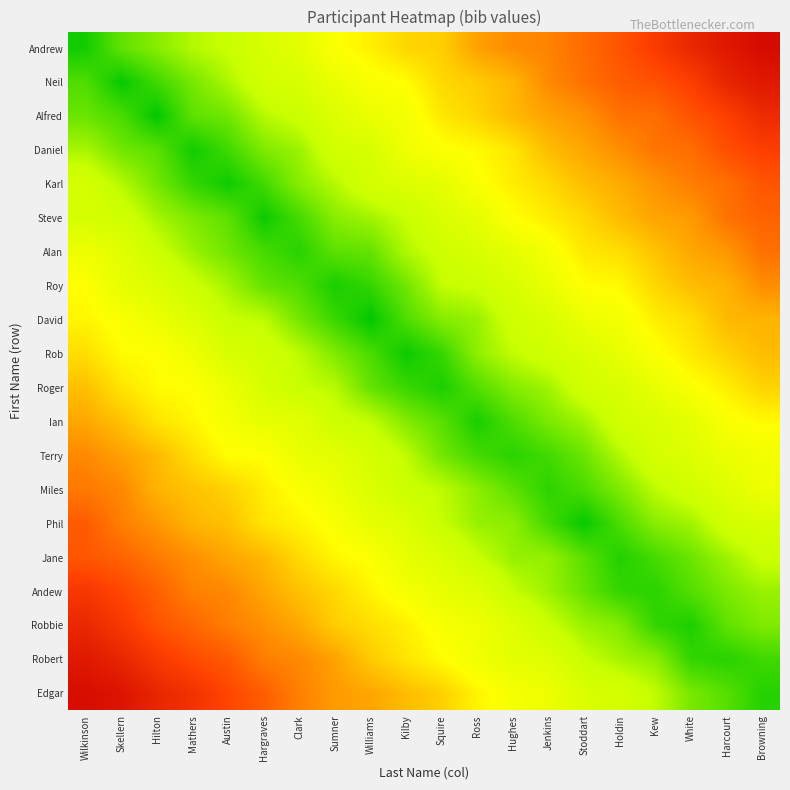

Reading right to left, what are all the values shown in this chart?

Andrew: Browning=1.0	Harcourt=0.9	White=0.9	Kew=0.8	Holdin=0.8	Stoddart=0.7	Jenkins=0.7	Hughes=0.6	Ross=0.6	Squire=0.5	Kilby=0.5	Williams=0.4	Sumner=0.4	Clark=0.3	Hargraves=0.3	Austin=0.2	Mathers=0.2	Hilton=0.1	Skellern=0.1	Wilkinson=0.0
Neil: Browning=0.9	Harcourt=0.9	White=0.8	Kew=0.8	Holdin=0.7	Stoddart=0.7	Jenkins=0.6	Hughes=0.6	Ross=0.5	Squire=0.5	Kilby=0.4	Williams=0.4	Sumner=0.3	Clark=0.3	Hargraves=0.2	Austin=0.2	Mathers=0.1	Hilton=0.1	Skellern=0.0	Wilkinson=0.1
Alfred: Browning=0.9	Harcourt=0.8	White=0.8	Kew=0.7	Holdin=0.7	Stoddart=0.6	Jenkins=0.6	Hughes=0.5	Ross=0.5	Squire=0.4	Kilby=0.4	Williams=0.3	Sumner=0.3	Clark=0.2	Hargraves=0.2	Austin=0.1	Mathers=0.1	Hilton=0.0	Skellern=0.1	Wilkinson=0.1
Daniel: Browning=0.8	Harcourt=0.8	White=0.7	Kew=0.7	Holdin=0.6	Stoddart=0.6	Jenkins=0.5	Hughes=0.5	Ross=0.4	Squire=0.4	Kilby=0.3	Williams=0.3	Sumner=0.2	Clark=0.2	Hargraves=0.1	Austin=0.1	Mathers=0.0	Hilton=0.1	Skellern=0.1	Wilkinson=0.2
Karl: Browning=0.8	Harcourt=0.7	White=0.7	Kew=0.6	Holdin=0.6	Stoddart=0.5	Jenkins=0.5	Hughes=0.4	Ross=0.4	Squire=0.3	Kilby=0.3	Williams=0.2	Sumner=0.2	Clark=0.1	Hargraves=0.1	Austin=0.0	Mathers=0.1	Hilton=0.1	Skellern=0.2	Wilkinson=0.2
Steve: Browning=0.7	Harcourt=0.7	White=0.6	Kew=0.6	Holdin=0.5	Stoddart=0.5	Jenkins=0.4	Hughes=0.4	Ross=0.3	Squire=0.3	Kilby=0.2	Williams=0.2	Sumner=0.1	Clark=0.1	Hargraves=0.0	Austin=0.1	Mathers=0.1	Hilton=0.2	Skellern=0.2	Wilkinson=0.3
Alan: Browning=0.7	Harcourt=0.6	White=0.6	Kew=0.5	Holdin=0.5	Stoddart=0.4	Jenkins=0.4	Hughes=0.3	Ross=0.3	Squire=0.2	Kilby=0.2	Williams=0.1	Sumner=0.1	Clark=0.0	Hargraves=0.1	Austin=0.1	Mathers=0.2	Hilton=0.2	Skellern=0.3	Wilkinson=0.3
Roy: Browning=0.6	Harcourt=0.6	White=0.5	Kew=0.5	Holdin=0.4	Stoddart=0.4	Jenkins=0.3	Hughes=0.3	Ross=0.2	Squire=0.2	Kilby=0.1	Williams=0.1	Sumner=0.0	Clark=0.1	Hargraves=0.1	Austin=0.2	Mathers=0.2	Hilton=0.3	Skellern=0.3	Wilkinson=0.4
David: Browning=0.6	Harcourt=0.5	White=0.5	Kew=0.4	Holdin=0.4	Stoddart=0.3	Jenkins=0.3	Hughes=0.2	Ross=0.2	Squire=0.1	Kilby=0.1	Williams=0.0	Sumner=0.1	Clark=0.1	Hargraves=0.2	Austin=0.2	Mathers=0.3	Hilton=0.3	Skellern=0.4	Wilkinson=0.4
Rob: Browning=0.5	Harcourt=0.5	White=0.4	Kew=0.4	Holdin=0.3	Stoddart=0.3	Jenkins=0.2	Hughes=0.2	Ross=0.1	Squire=0.1	Kilby=0.0	Williams=0.1	Sumner=0.1	Clark=0.2	Hargraves=0.2	Austin=0.3	Mathers=0.3	Hilton=0.4	Skellern=0.4	Wilkinson=0.5
Roger: Browning=0.5	Harcourt=0.4	White=0.4	Kew=0.3	Holdin=0.3	Stoddart=0.2	Jenkins=0.2	Hughes=0.1	Ross=0.1	Squire=0.0	Kilby=0.1	Williams=0.1	Sumner=0.2	Clark=0.2	Hargraves=0.3	Austin=0.3	Mathers=0.4	Hilton=0.4	Skellern=0.5	Wilkinson=0.5
Ian: Browning=0.4	Harcourt=0.4	White=0.3	Kew=0.3	Holdin=0.2	Stoddart=0.2	Jenkins=0.1	Hughes=0.1	Ross=0.0	Squire=0.1	Kilby=0.1	Williams=0.2	Sumner=0.2	Clark=0.3	Hargraves=0.3	Austin=0.4	Mathers=0.4	Hilton=0.5	Skellern=0.5	Wilkinson=0.6
Terry: Browning=0.4	Harcourt=0.3	White=0.3	Kew=0.2	Holdin=0.2	Stoddart=0.1	Jenkins=0.1	Hughes=0.0	Ross=0.1	Squire=0.1	Kilby=0.2	Williams=0.2	Sumner=0.3	Clark=0.3	Hargraves=0.4	Austin=0.4	Mathers=0.5	Hilton=0.5	Skellern=0.6	Wilkinson=0.6
Miles: Browning=0.3	Harcourt=0.3	White=0.2	Kew=0.2	Holdin=0.1	Stoddart=0.1	Jenkins=0.0	Hughes=0.1	Ross=0.1	Squire=0.2	Kilby=0.2	Williams=0.3	Sumner=0.3	Clark=0.4	Hargraves=0.4	Austin=0.5	Mathers=0.5	Hilton=0.6	Skellern=0.6	Wilkinson=0.7
Phil: Browning=0.3	Harcourt=0.2	White=0.2	Kew=0.1	Holdin=0.1	Stoddart=0.0	Jenkins=0.1	Hughes=0.1	Ross=0.2	Squire=0.2	Kilby=0.3	Williams=0.3	Sumner=0.4	Clark=0.4	Hargraves=0.5	Austin=0.5	Mathers=0.6	Hilton=0.6	Skellern=0.7	Wilkinson=0.7
Jane: Browning=0.2	Harcourt=0.2	White=0.1	Kew=0.1	Holdin=0.0	Stoddart=0.1	Jenkins=0.1	Hughes=0.2	Ross=0.2	Squire=0.3	Kilby=0.3	Williams=0.4	Sumner=0.4	Clark=0.5	Hargraves=0.5	Austin=0.6	Mathers=0.6	Hilton=0.7	Skellern=0.7	Wilkinson=0.8
Andew: Browning=0.2	Harcourt=0.1	White=0.1	Kew=0.0	Holdin=0.1	Stoddart=0.1	Jenkins=0.2	Hughes=0.2	Ross=0.3	Squire=0.3	Kilby=0.4	Williams=0.4	Sumner=0.5	Clark=0.5	Hargraves=0.6	Austin=0.6	Mathers=0.7	Hilton=0.7	Skellern=0.8	Wilkinson=0.8
Robbie: Browning=0.1	Harcourt=0.1	White=0.0	Kew=0.1	Holdin=0.1	Stoddart=0.2	Jenkins=0.2	Hughes=0.3	Ross=0.3	Squire=0.4	Kilby=0.4	Williams=0.5	Sumner=0.5	Clark=0.6	Hargraves=0.6	Austin=0.7	Mathers=0.7	Hilton=0.8	Skellern=0.8	Wilkinson=0.9
Robert: Browning=0.1	Harcourt=0.0	White=0.1	Kew=0.1	Holdin=0.2	Stoddart=0.2	Jenkins=0.3	Hughes=0.3	Ross=0.4	Squire=0.4	Kilby=0.5	Williams=0.5	Sumner=0.6	Clark=0.6	Hargraves=0.7	Austin=0.7	Mathers=0.8	Hilton=0.8	Skellern=0.9	Wilkinson=0.9
Edgar: Browning=0.0	Harcourt=0.1	White=0.1	Kew=0.2	Holdin=0.2	Stoddart=0.3	Jenkins=0.3	Hughes=0.4	Ross=0.4	Squire=0.5	Kilby=0.5	Williams=0.6	Sumner=0.6	Clark=0.7	Hargraves=0.7	Austin=0.8	Mathers=0.8	Hilton=0.9	Skellern=0.9	Wilkinson=1.0